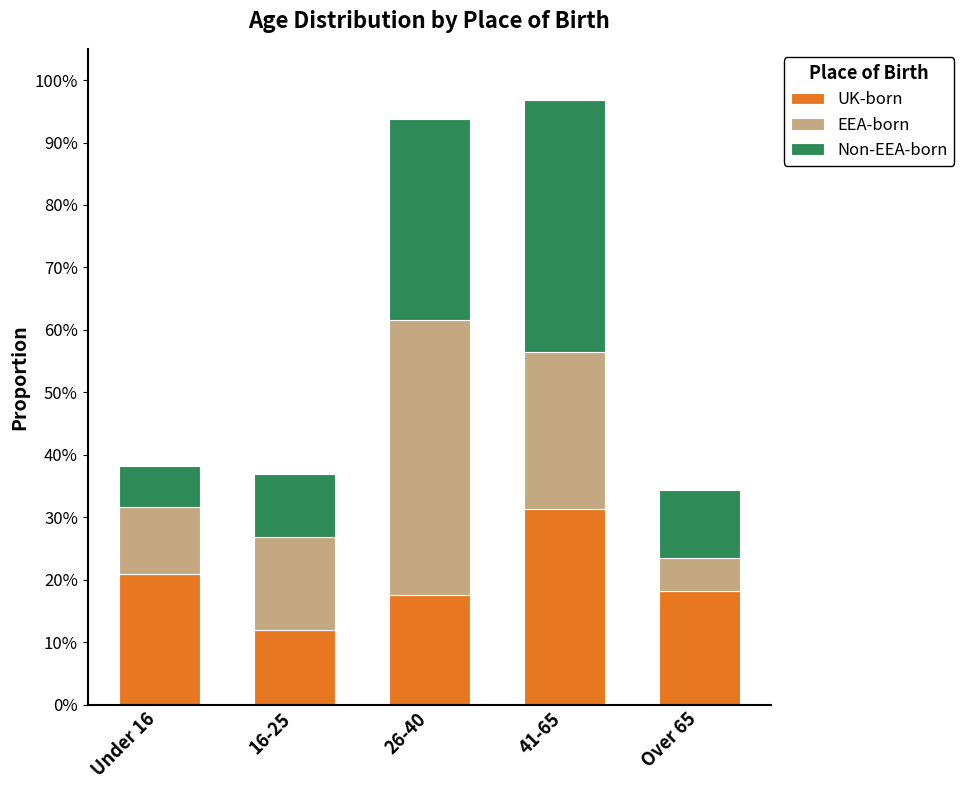

Does the chart contain stacked bars?

Yes